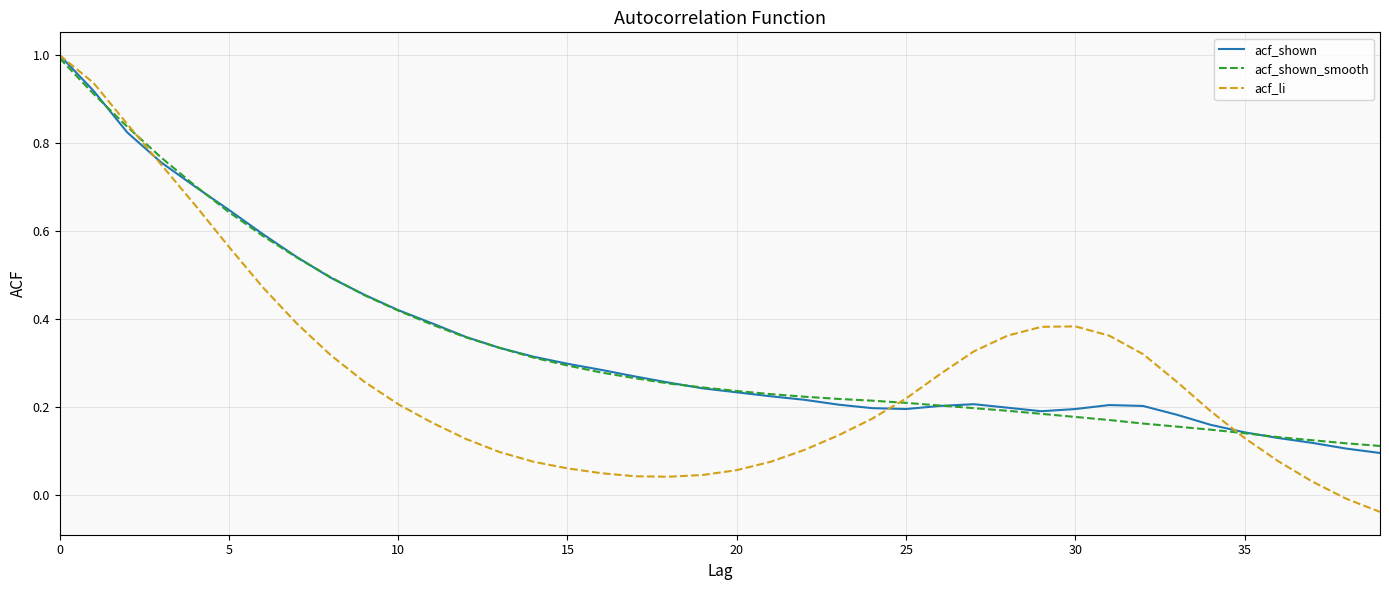

Which series has the largest range (max minus min)?

acf_li